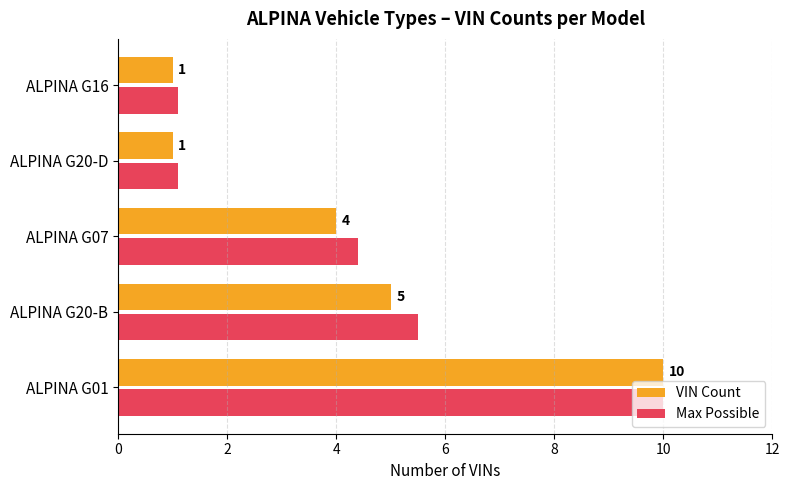

The value of Max Possible at ALPINA G16 is 0.7. True or false?

False